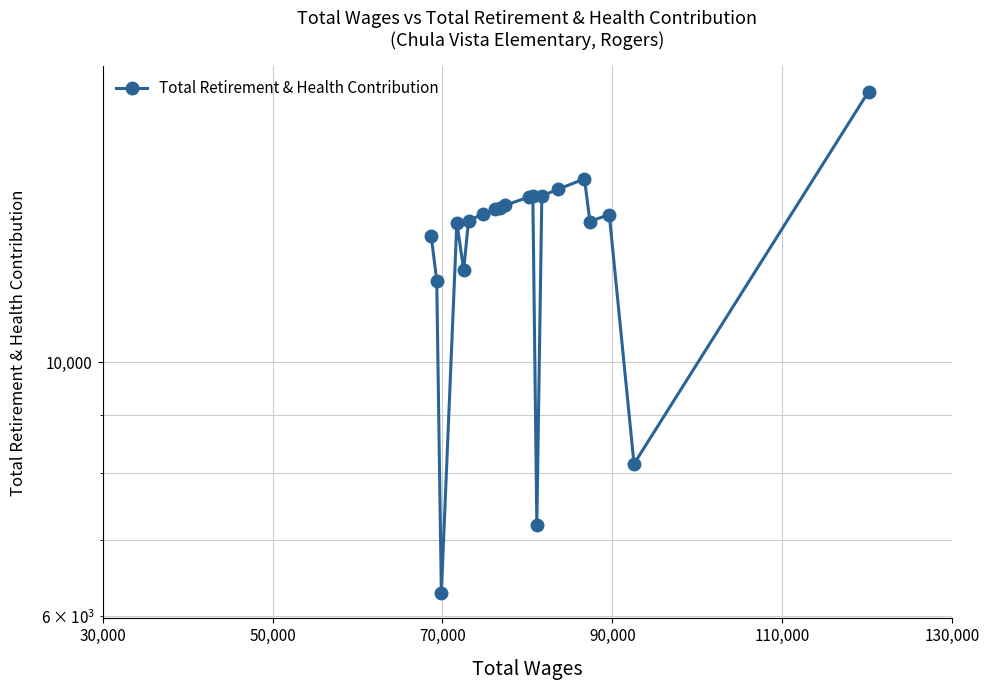

At which category does the data reach its first local valley?

70,000